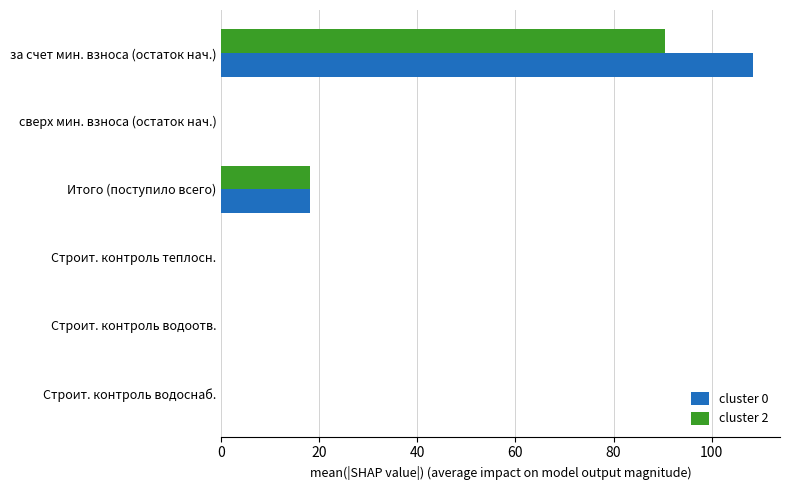

At which category is the sum across all series the highest?

за счет мин. взноса (остаток нач.)